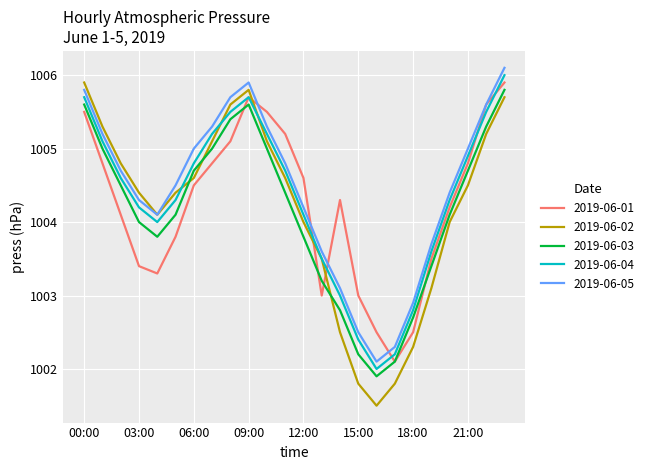

Which series ends up on top after the final intersection of 2019-06-01 and 2019-06-04?

2019-06-04